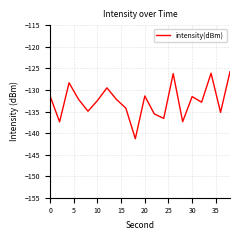

What is the minimum value shown in the chart?

-141.3